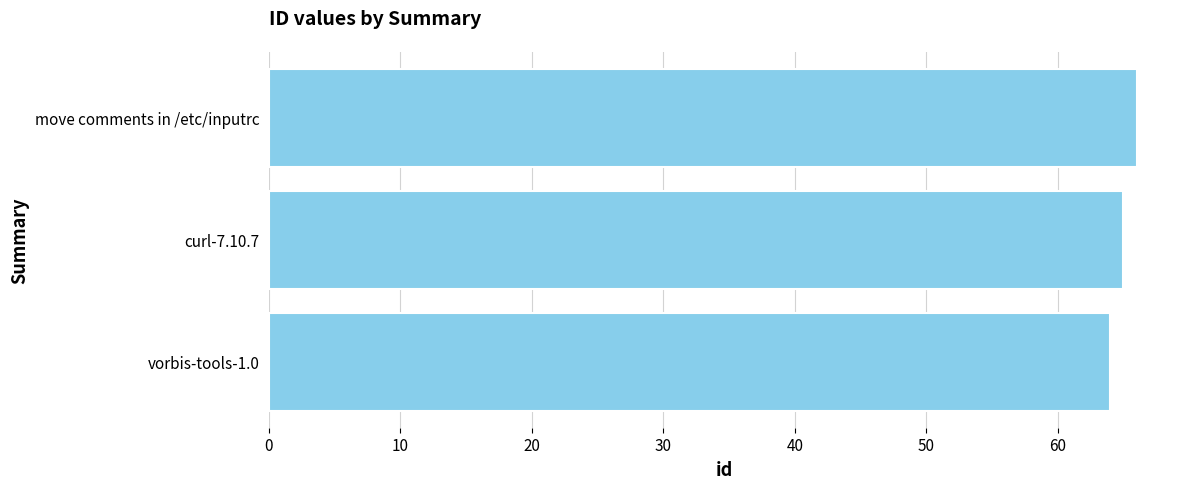

What is the maximum value shown in the chart?

66